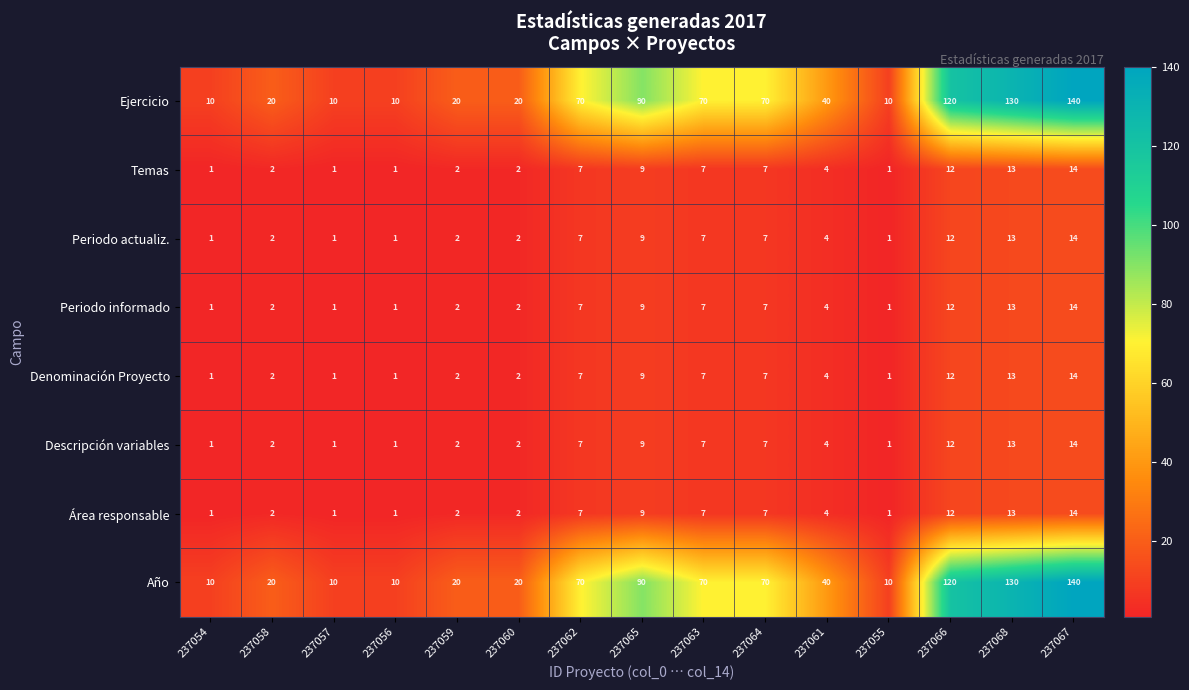

At how many categories does at least one series exceed 53?

7